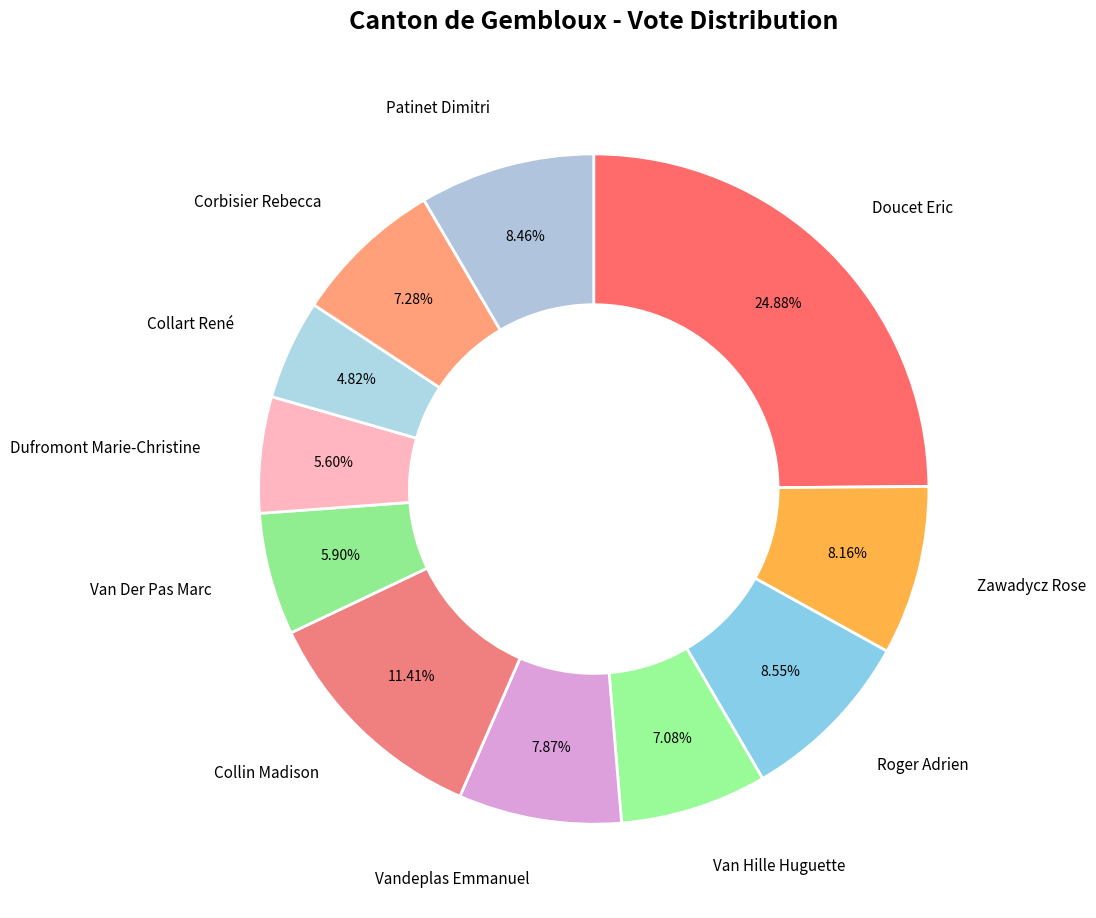

To the nearest percent, what portion does Corbisier Rebecca represent?

7%